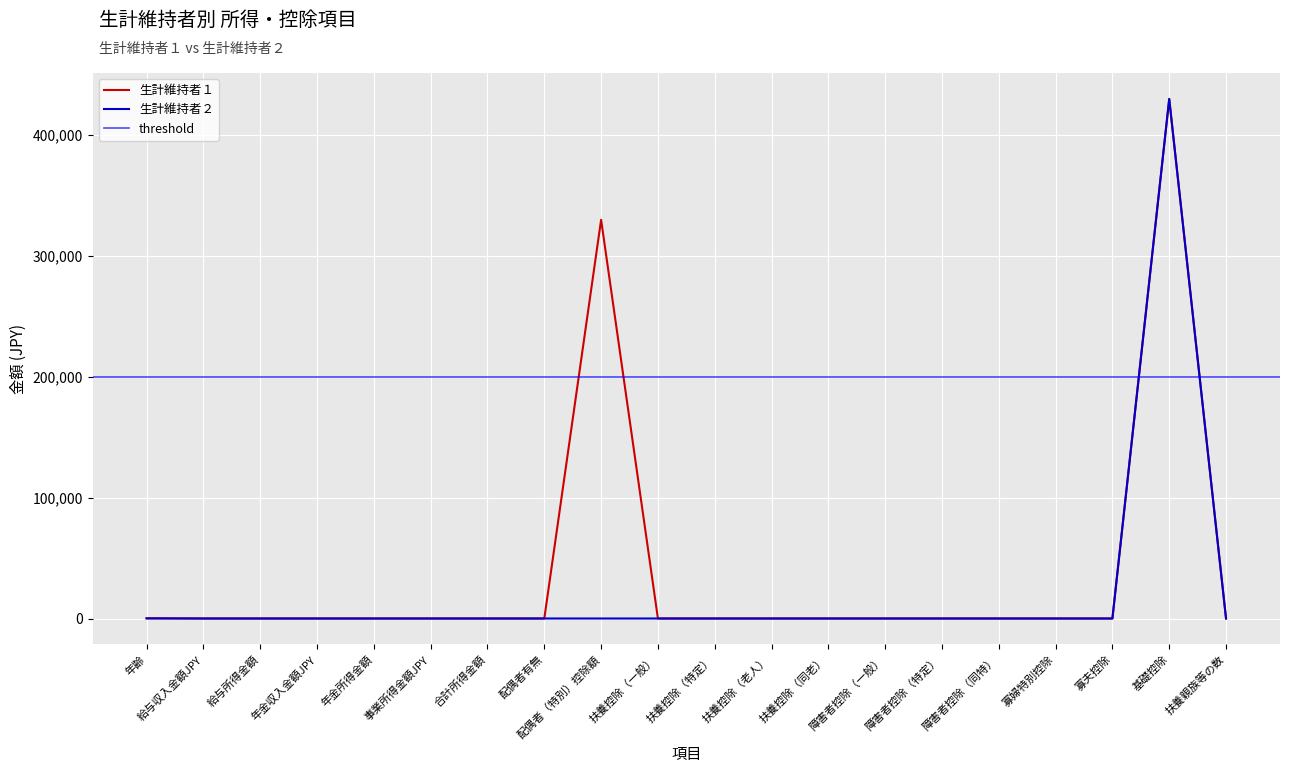

Rank the series by their maximum value, from highest to lowest.

生計維持者１, 生計維持者２